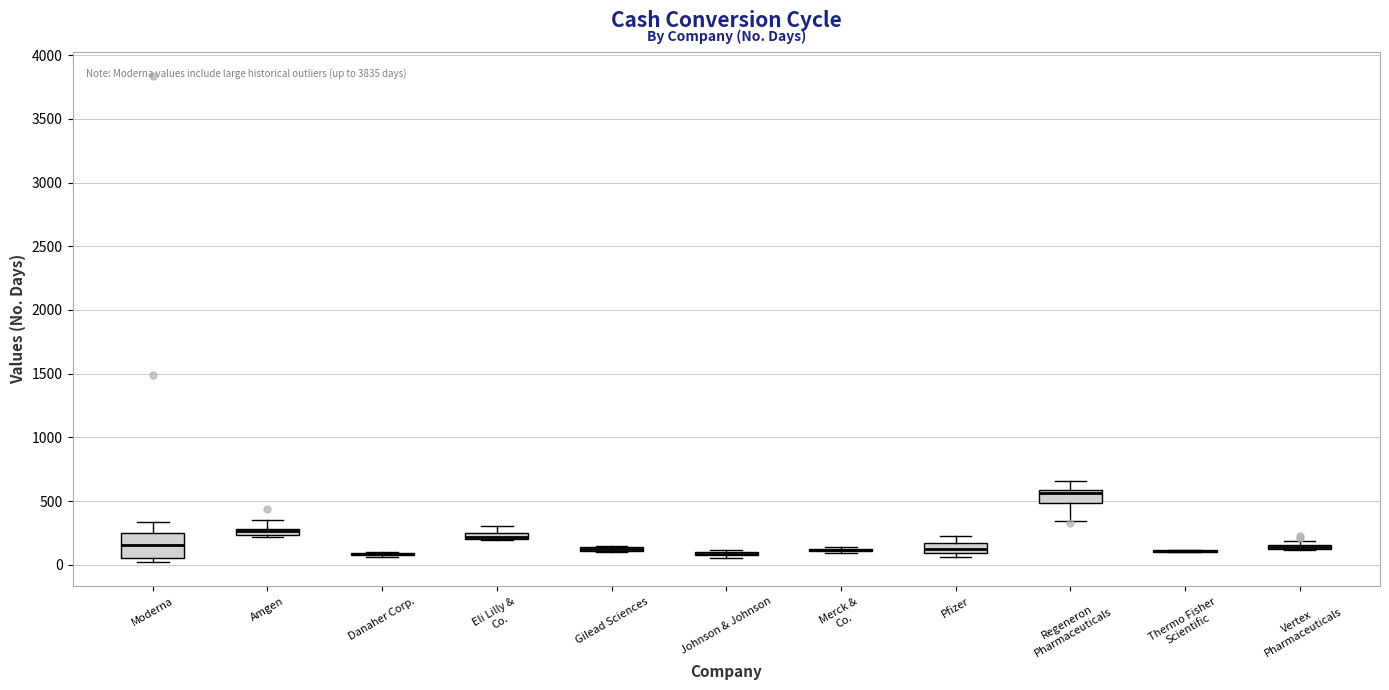

Comparing the boxes themselves (not the whiskers), which one is the tallest?

Moderna